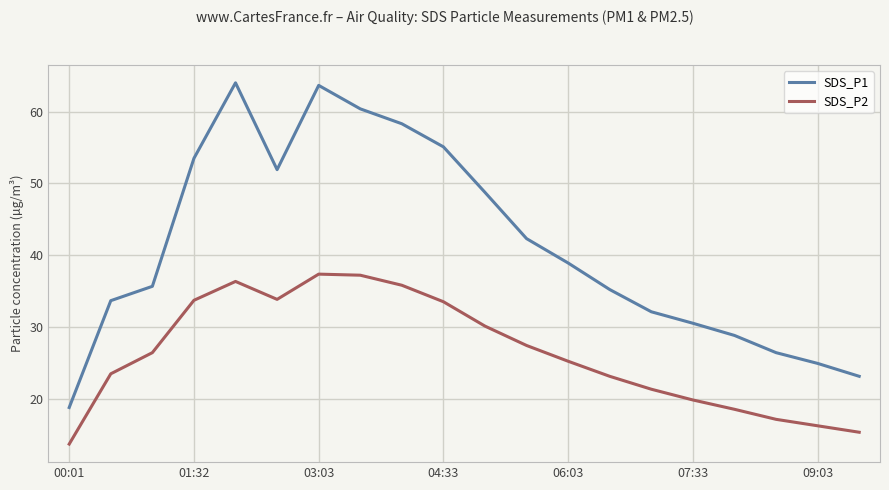

Rank the series by their maximum value, from highest to lowest.

SDS_P1, SDS_P2